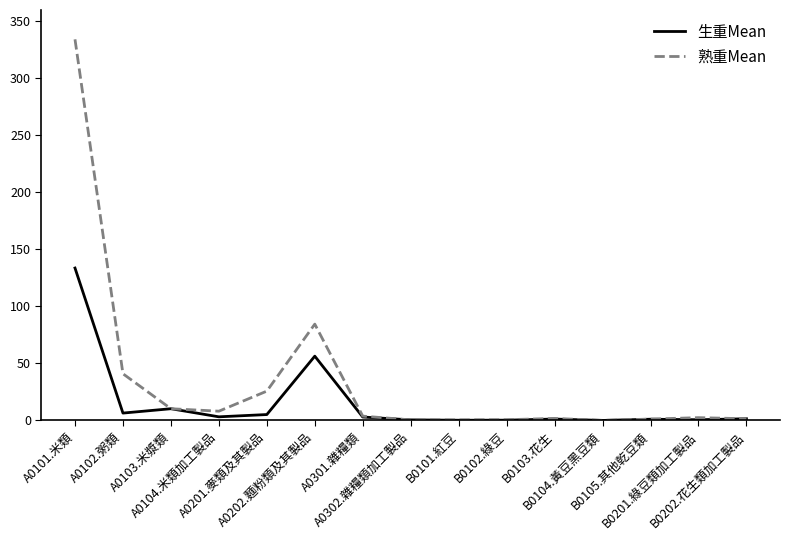

List the series in order of their peak value, highest first.

熟重Mean, 生重Mean